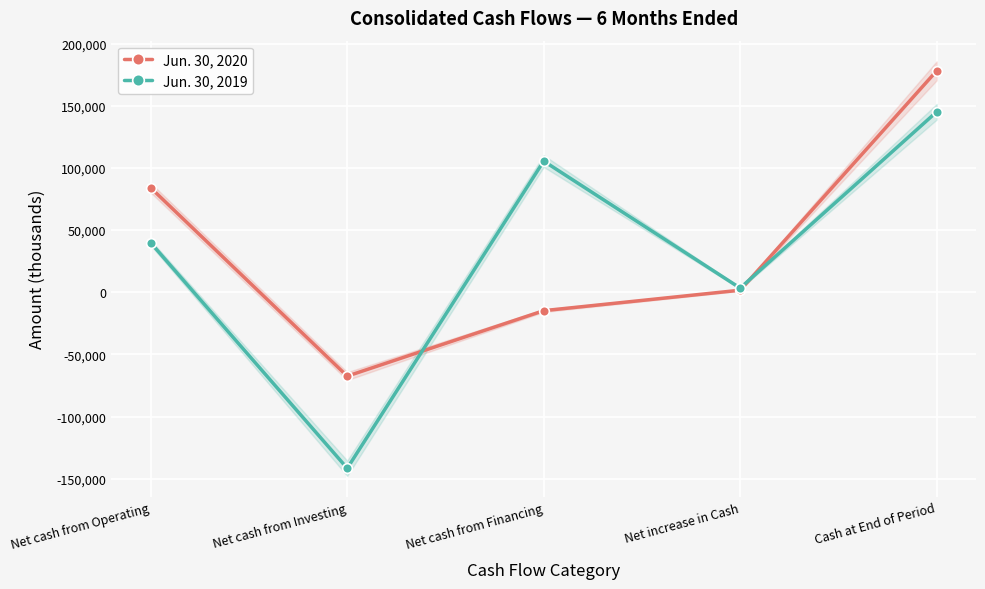

True or false: Jun. 30, 2019 and Jun. 30, 2020 cross at least once.

True